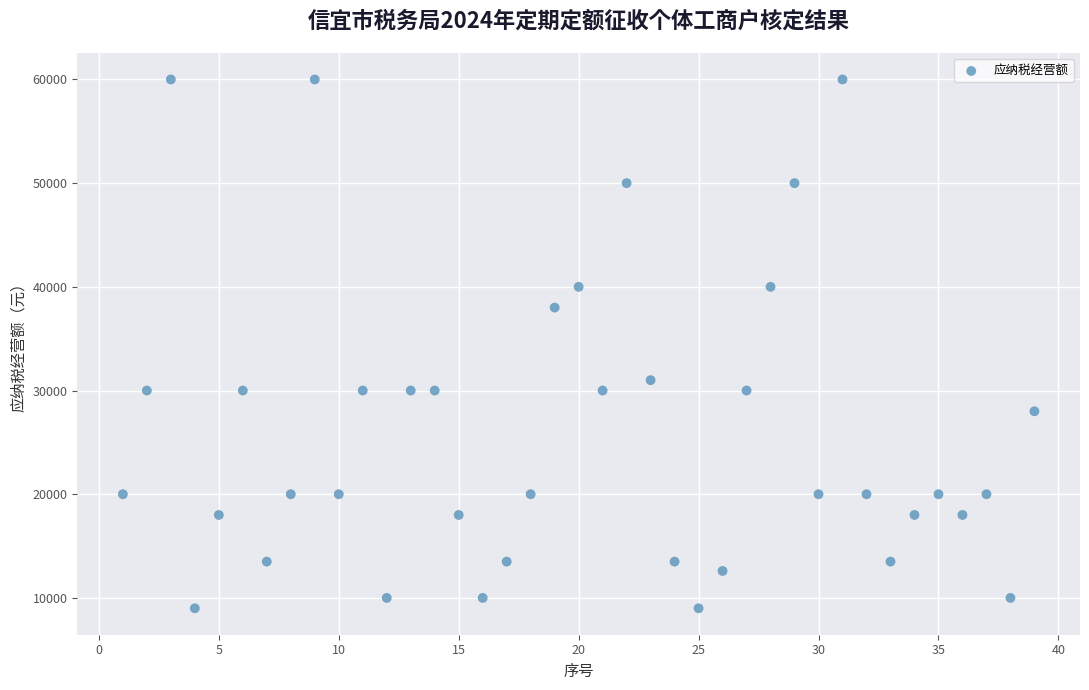

What is the range of X values (max minus min)?

38